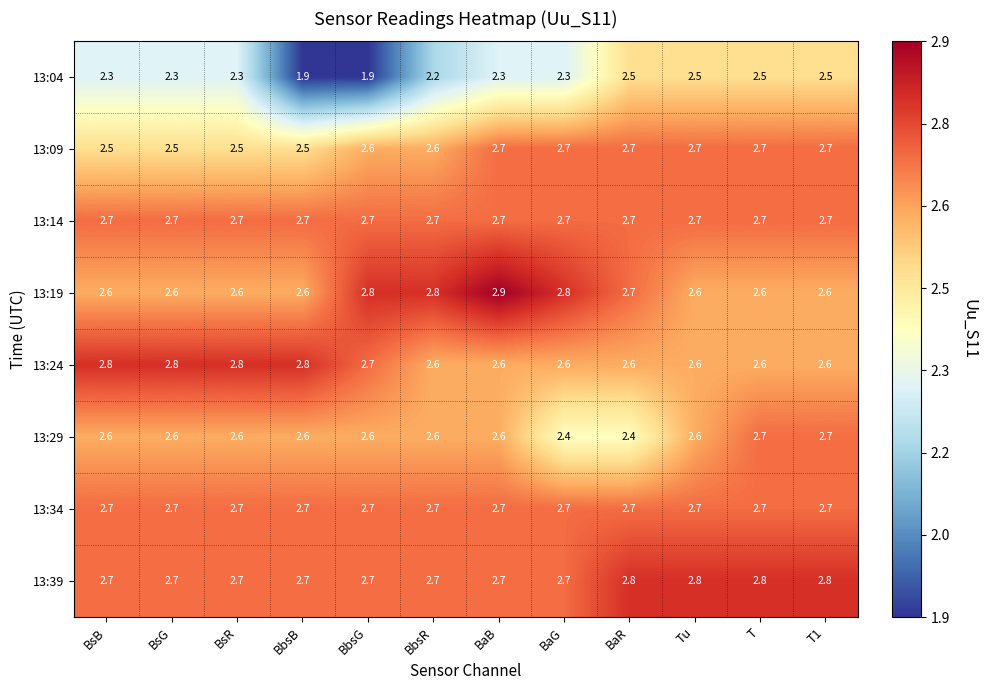

Which series has the largest total across all categories?

13:39